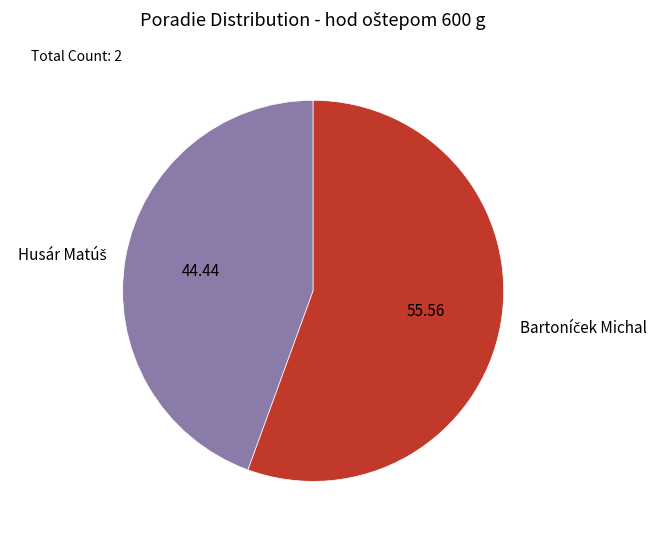

What percentage is the Husár Matúš slice, to the nearest percent?

44%